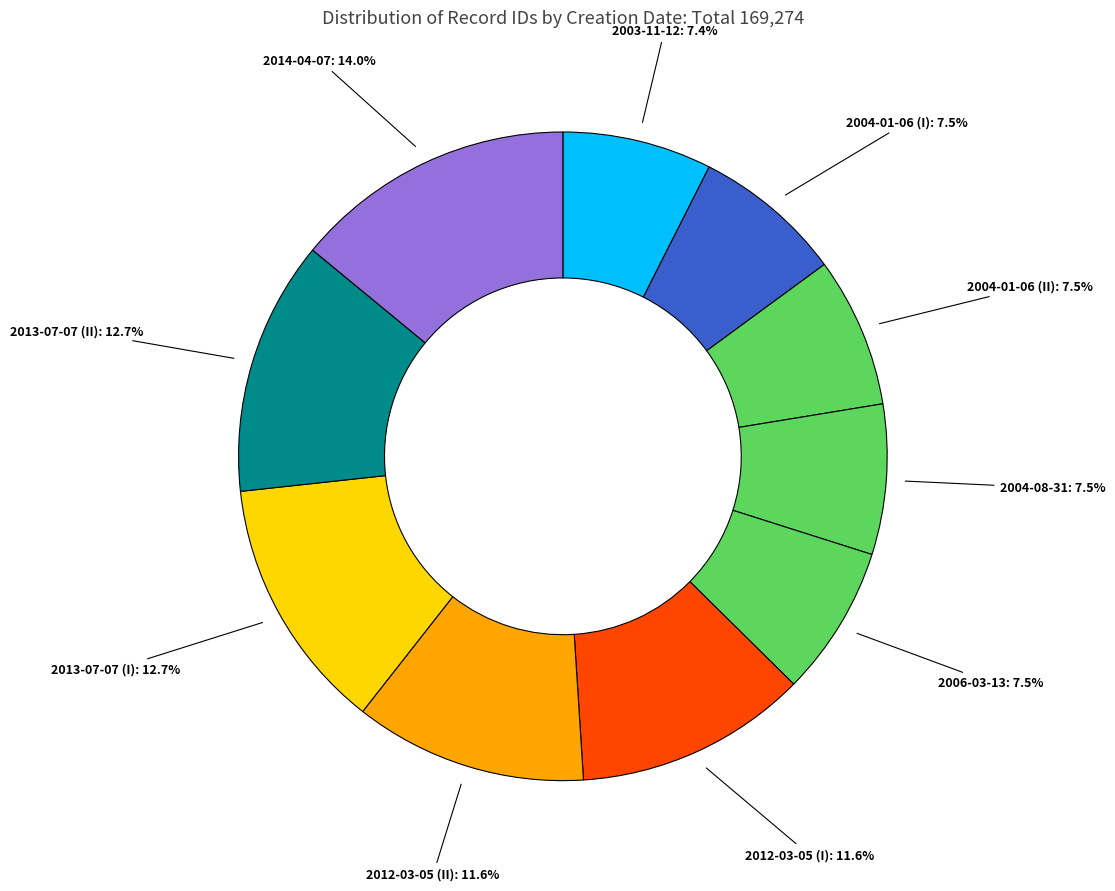

The 2004-08-31 slice represents 1% of the pie. True or false?

False